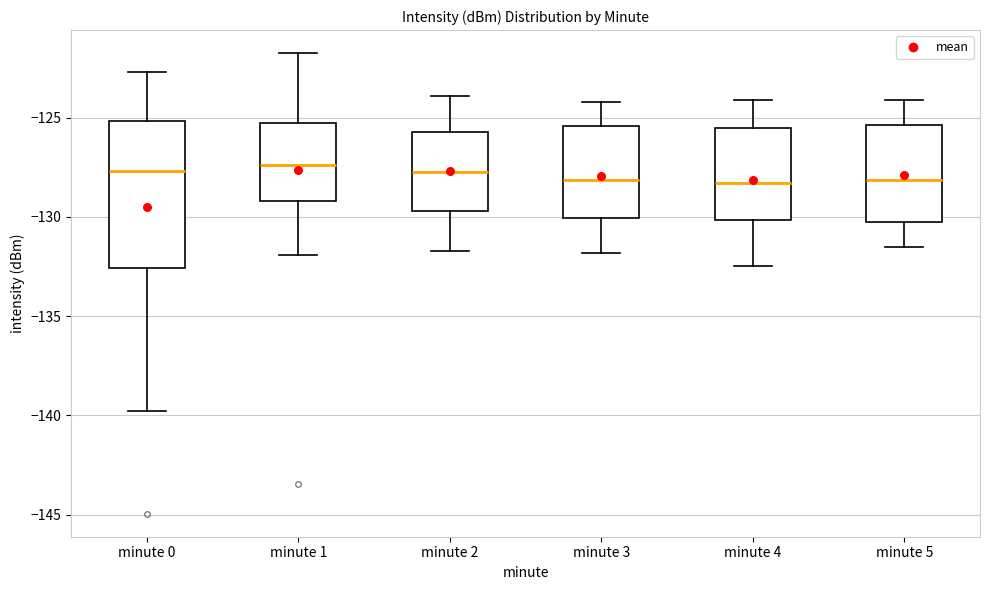

Where does the lower whisker of the box for minute 0 end on the y-axis? The values are not printed on the chart, so give them approximately, as read against the axis.

-140.0